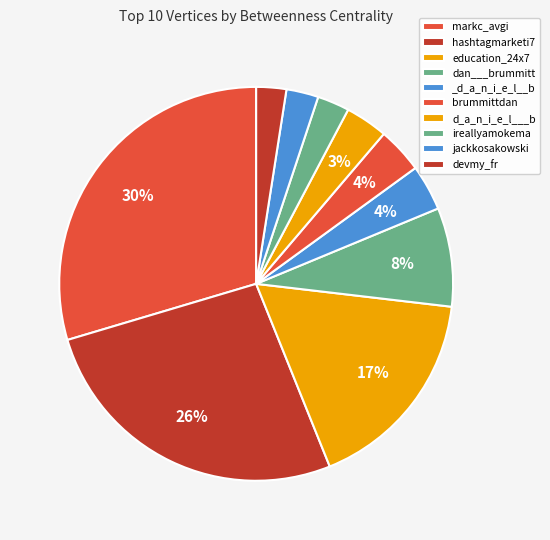

Between jackkosakowski and markc_avgi, which is larger?

markc_avgi